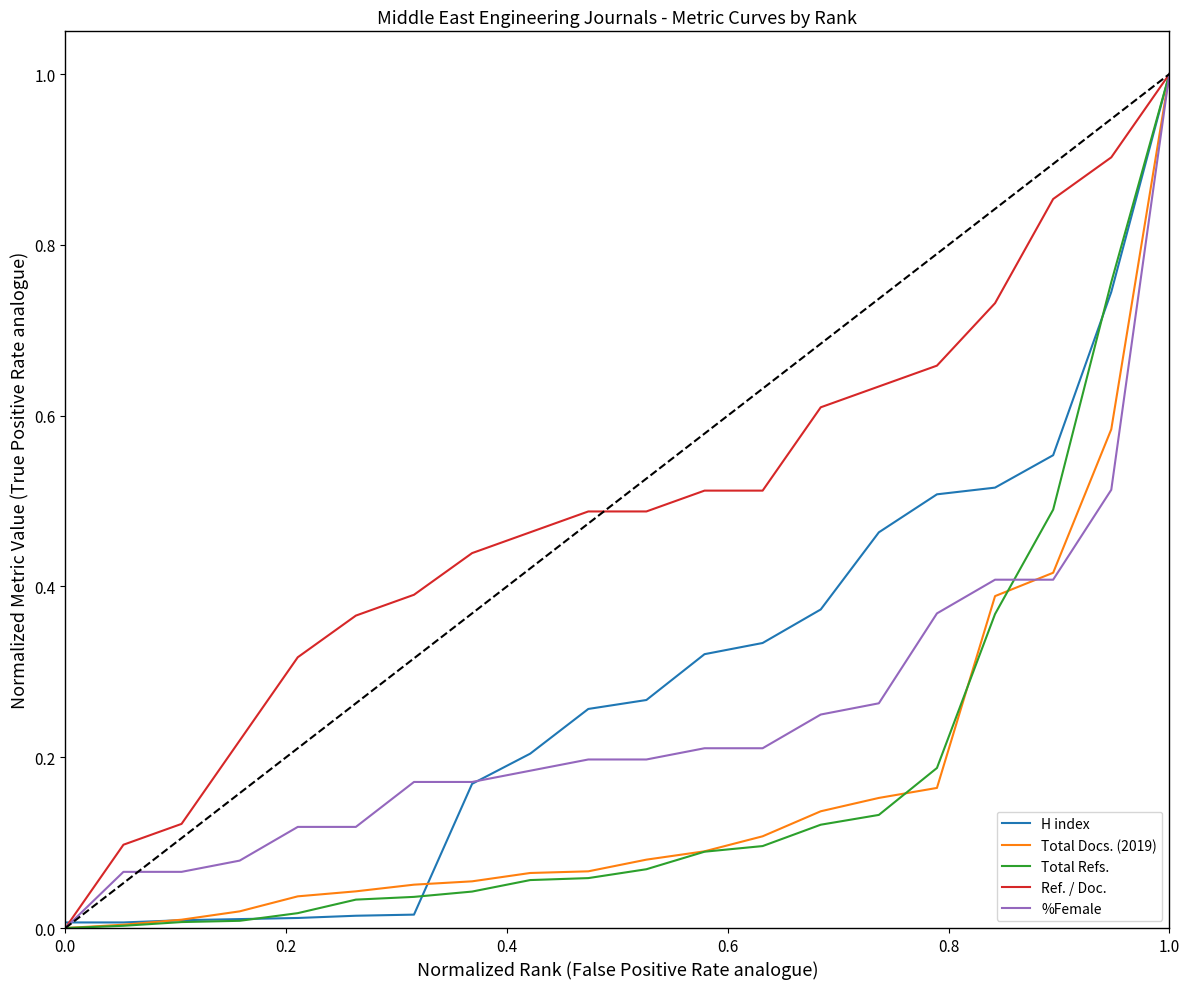

Which series has the largest total across all categories?

Ref. / Doc.